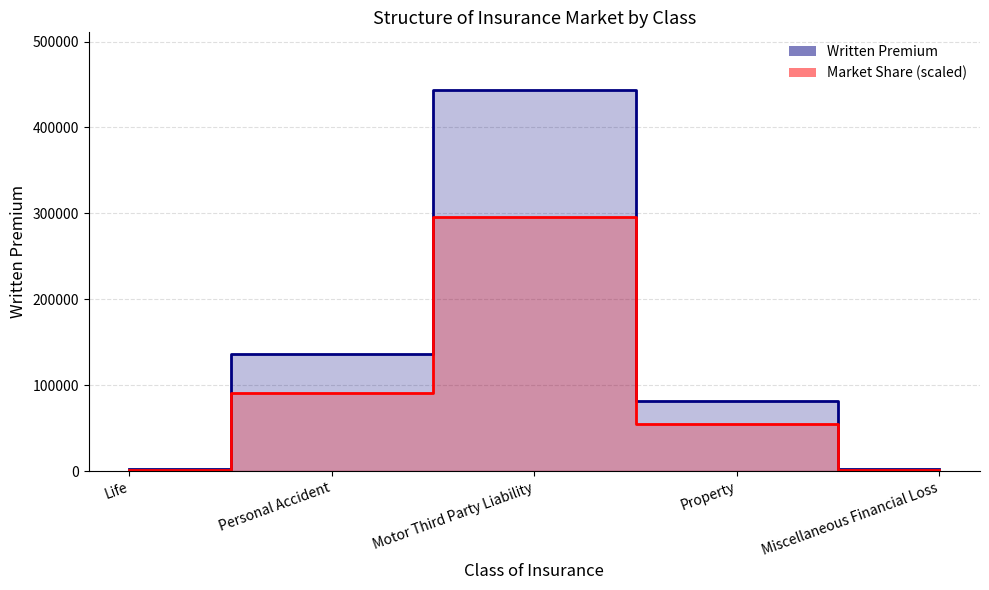

What are all the series names shown in the legend?

Written Premium, Market Share (scaled)